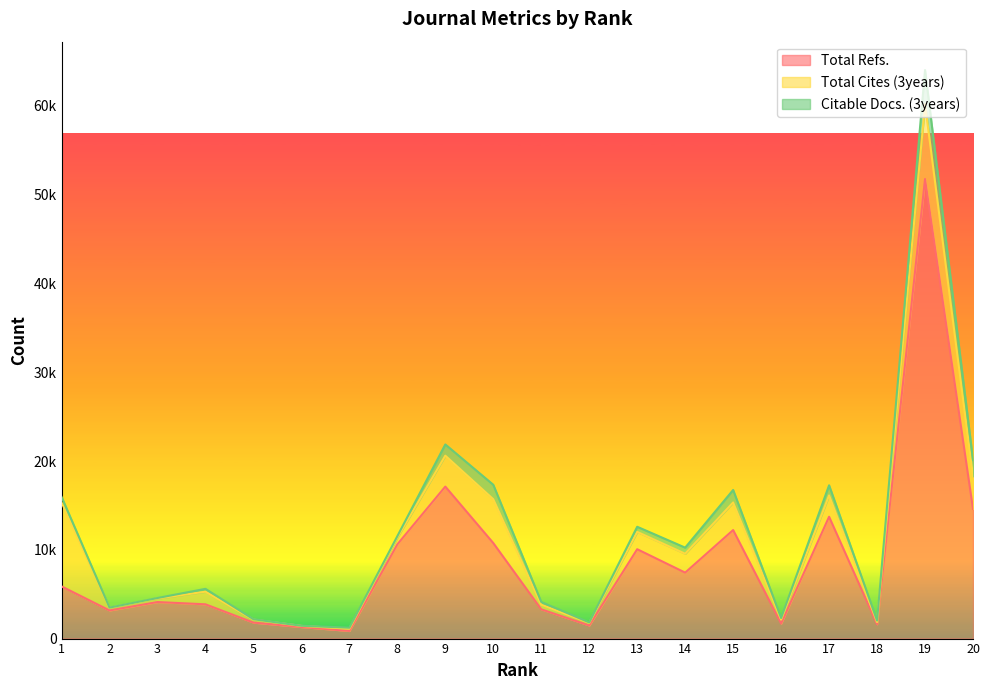

Reading right to left, transcribe all the data shown in this chart.

Total Refs.: 14604	51760	1620	13722	1692	12225	7428	10066	1478	3296	10759	17120	10614	861	1299	1802	3860	4115	3170	5879
Total Cites (3years): 3677	8423	239	2400	458	3106	2129	1951	284	523	4938	3483	758	247	128	333	1424	399	289	9472
Citable Docs. (3years): 1834	3847	172	1143	167	1407	686	577	59	305	1626	1265	166	118	17	45	318	55	31	613